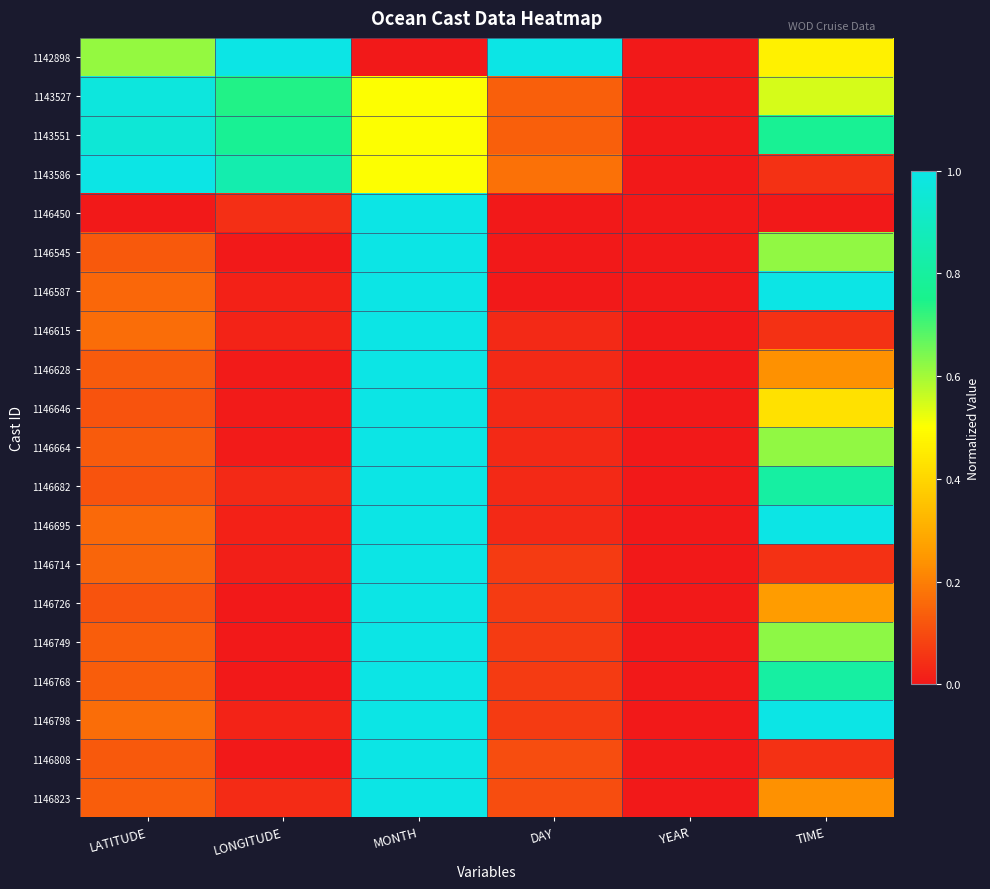

At how many categories does at least one series exceed 0?

5